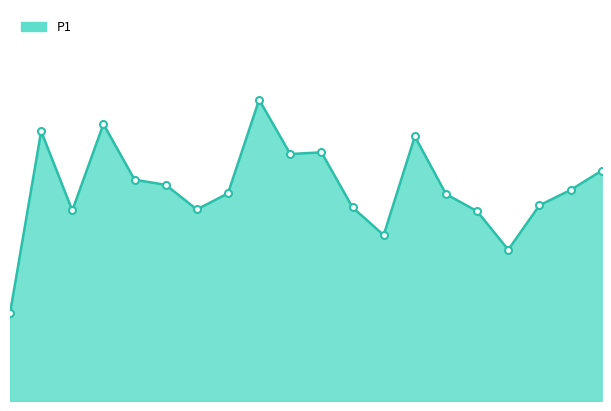

Is this an area chart (filled region under the line)?

Yes